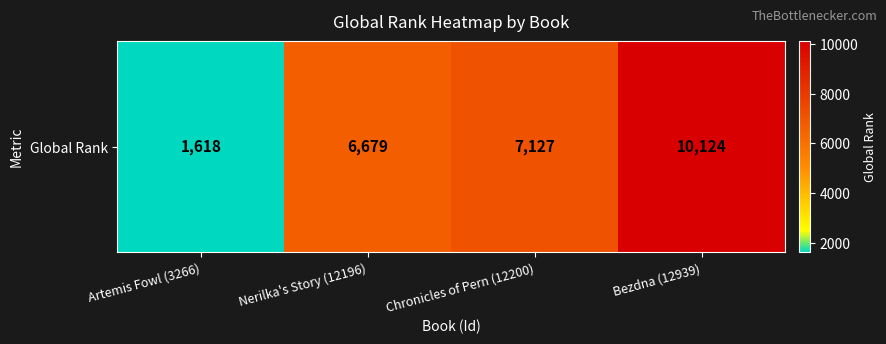

What is the sum of the values at Bezdna (12939) and Nerilka's Story (12196)?

16803